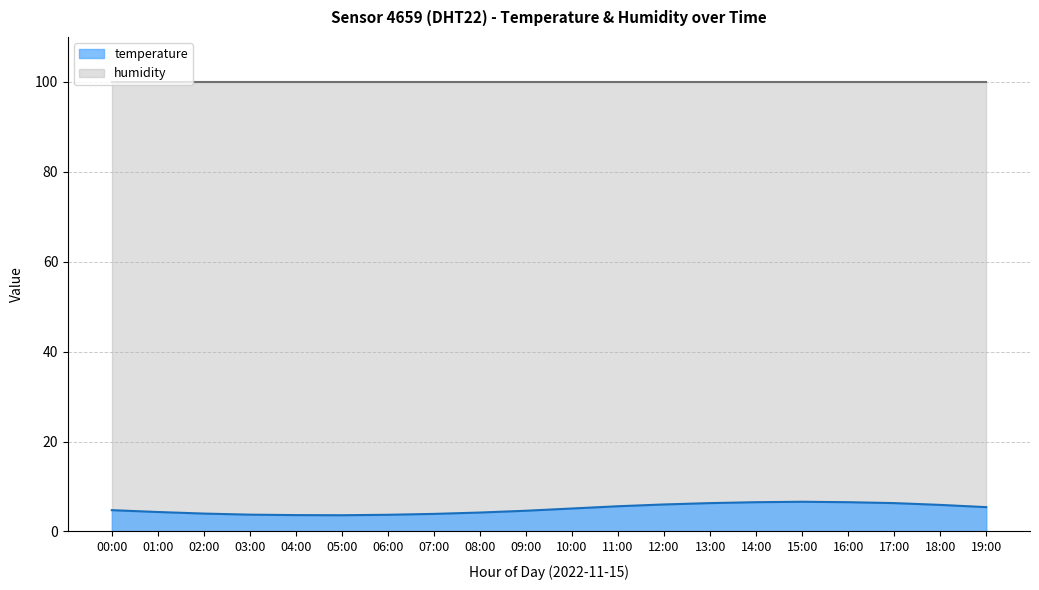

List the labels in order of value, largest first.

15:00, 14:00, 16:00, 13:00, 17:00, 12:00, 18:00, 11:00, 19:00, 10:00, 00:00, 09:00, 01:00, 08:00, 02:00, 07:00, 03:00, 06:00, 04:00, 05:00